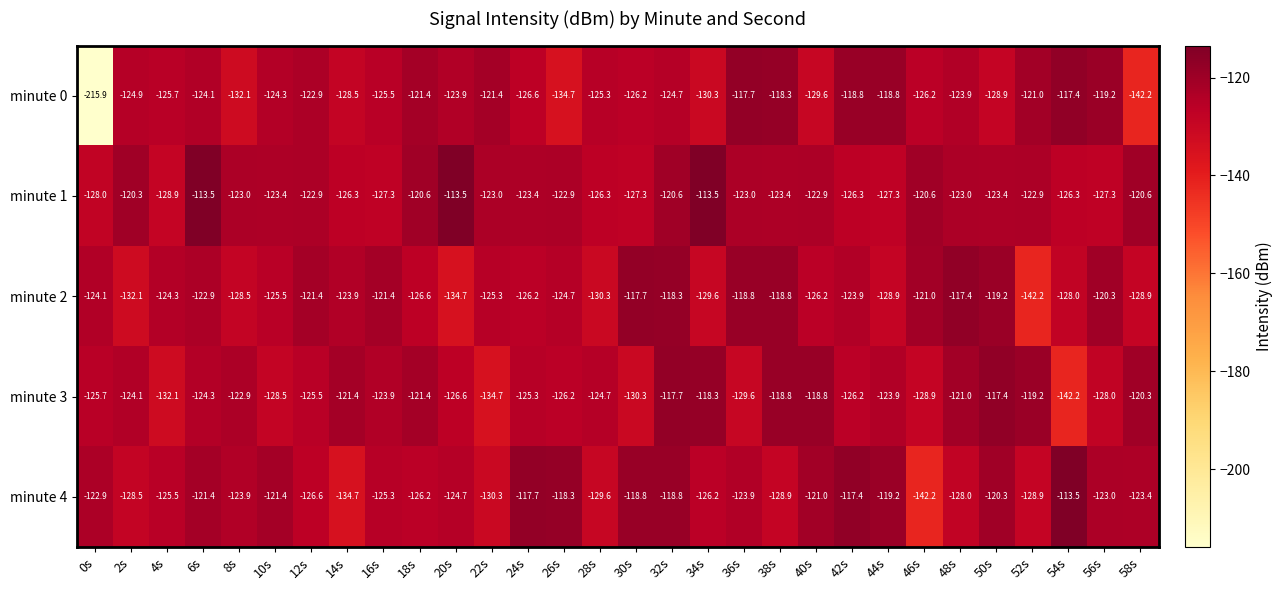

Read the minute 0 value at 12s.

-122.9